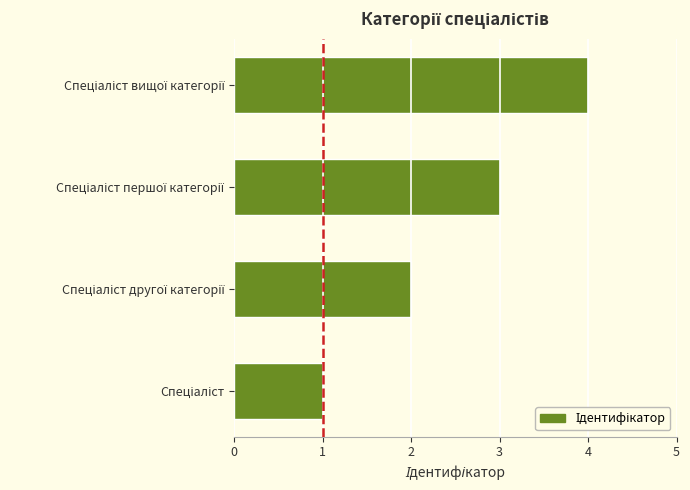

What is the difference between the maximum and minimum values?

3